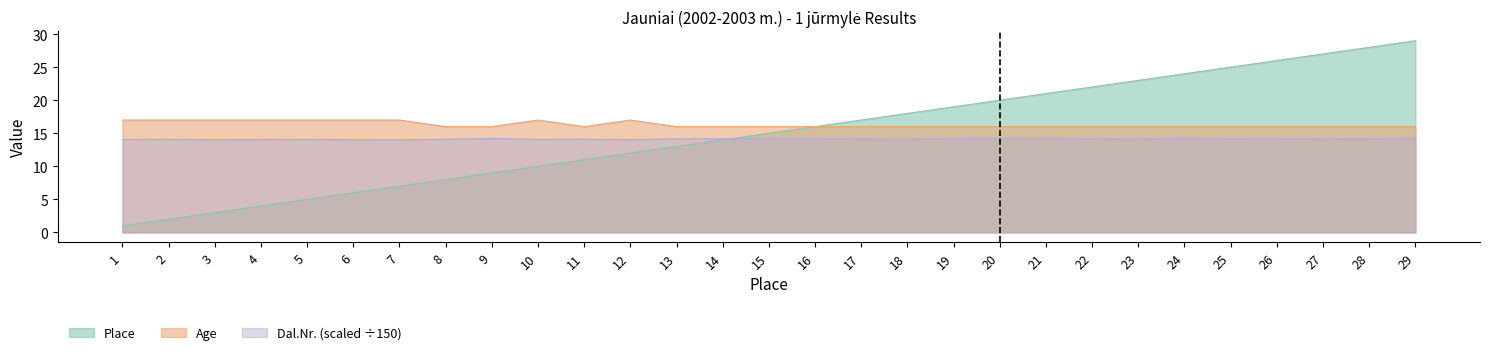

What is the spread (max minus min) of values at 21?

6.7